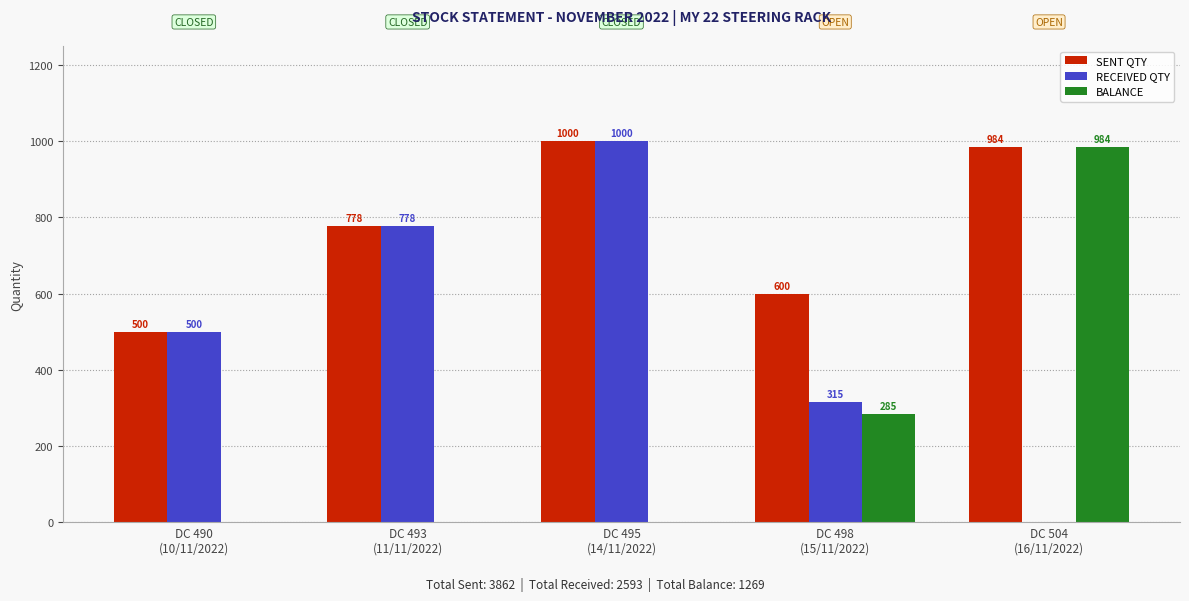

Count the number of categories in the chart.

5